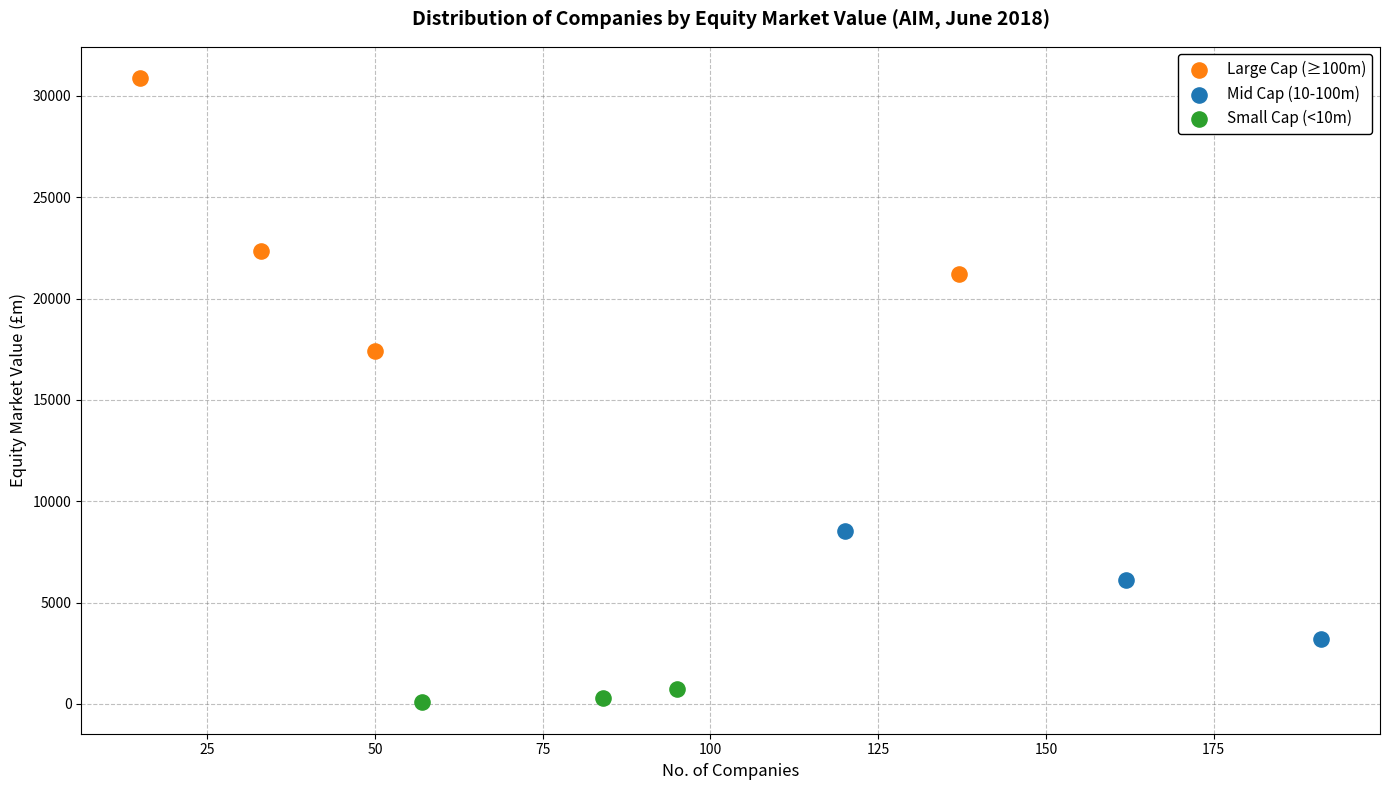

Which series has the widest spread of Y values?

Large Cap (≥100m)